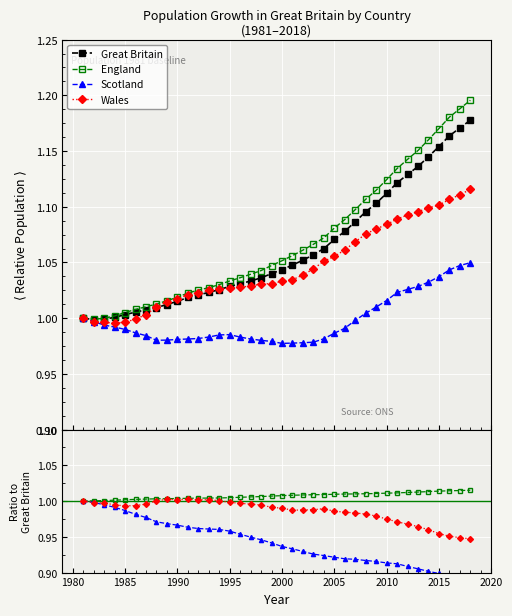

True or false: Scotland has more than 1 interior local peaks.

False